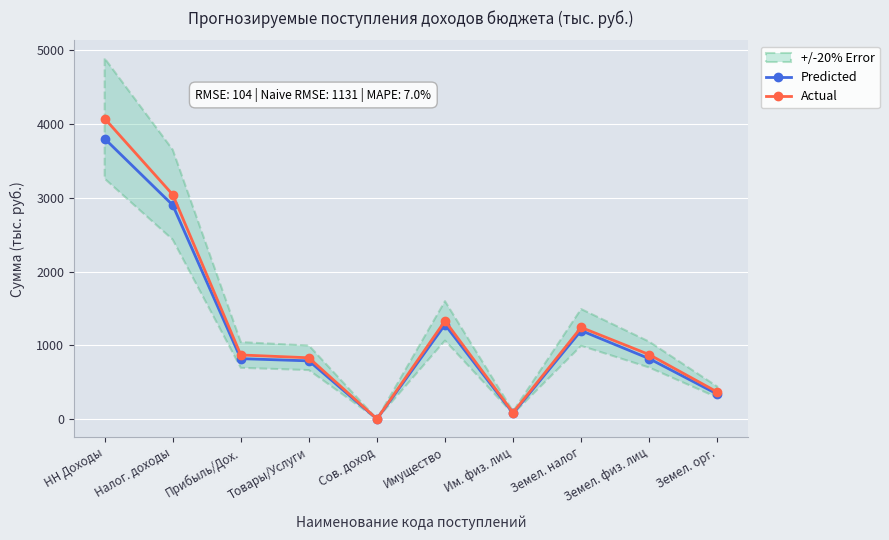

What is the difference between the second highest and minimum values in the Actual series?

3038.7